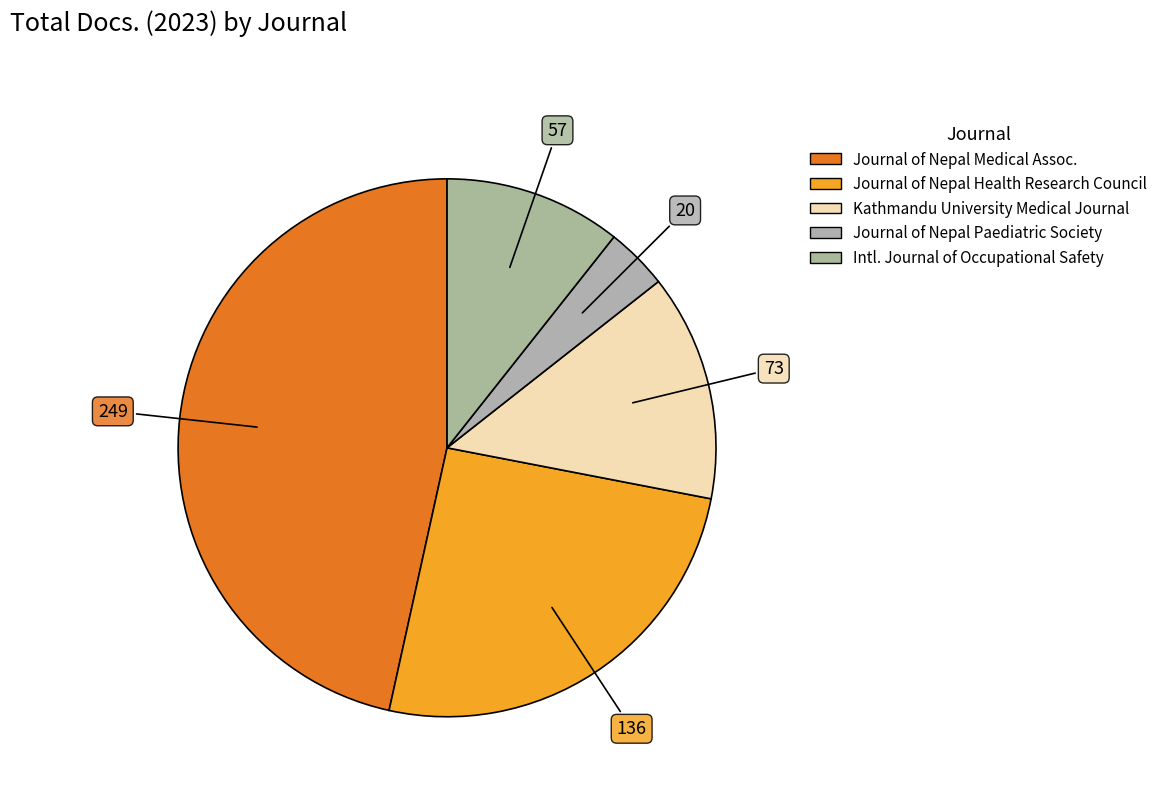

Count the number of slices in the pie.

5